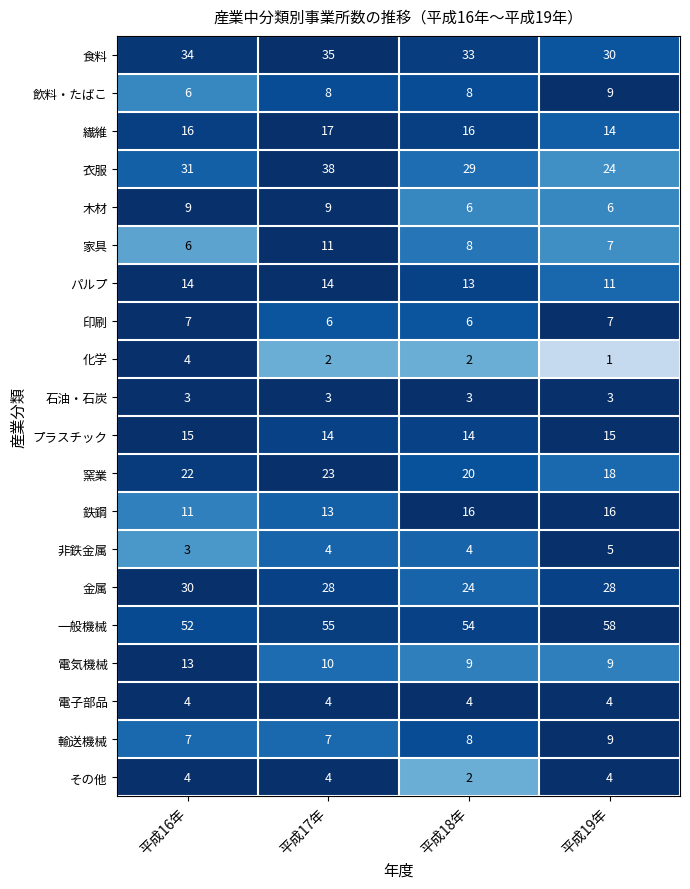

What is the sum of the 非鉄金属 values at 平成17年 and 平成16年?

7